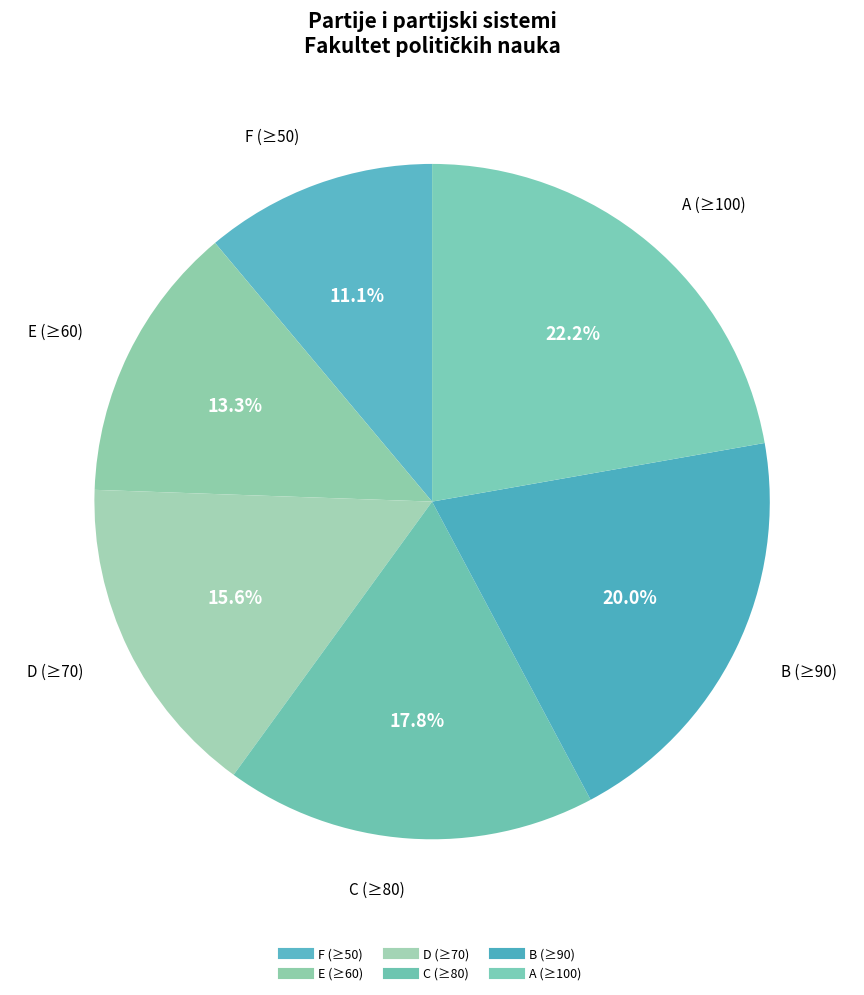

How many slices are in this pie chart?

6